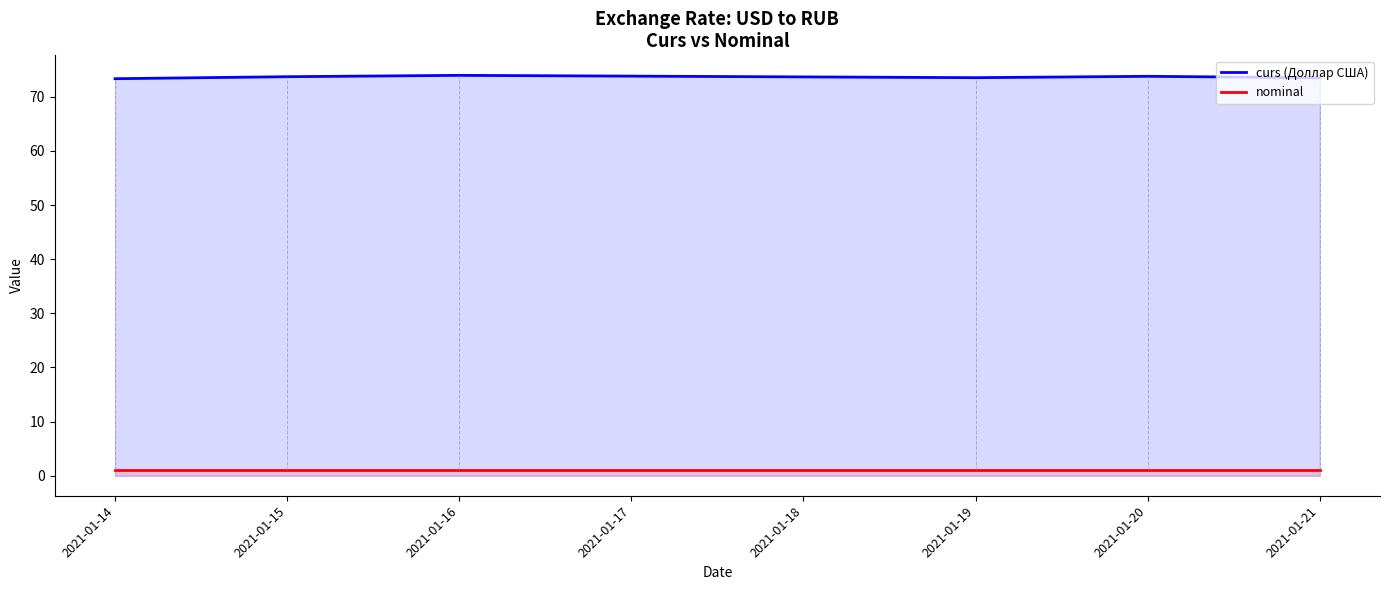

Reading right to left, list all the values displayed in this chart.

curs (Доллар США): 73.5	73.8	73.5	74.0	73.7	73.4
nominal: 1.0	1.0	1.0	1.0	1.0	1.0